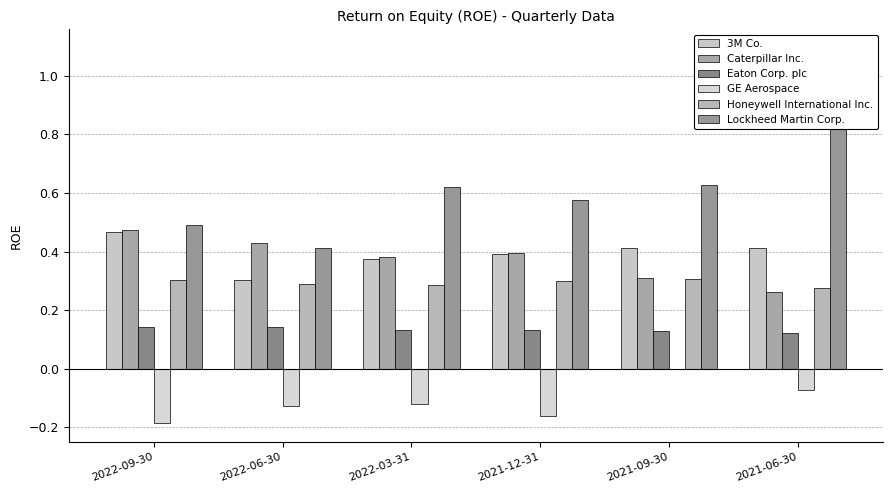

What is the approximate value of Lockheed Martin Corp. at 2022-03-31?

0.6